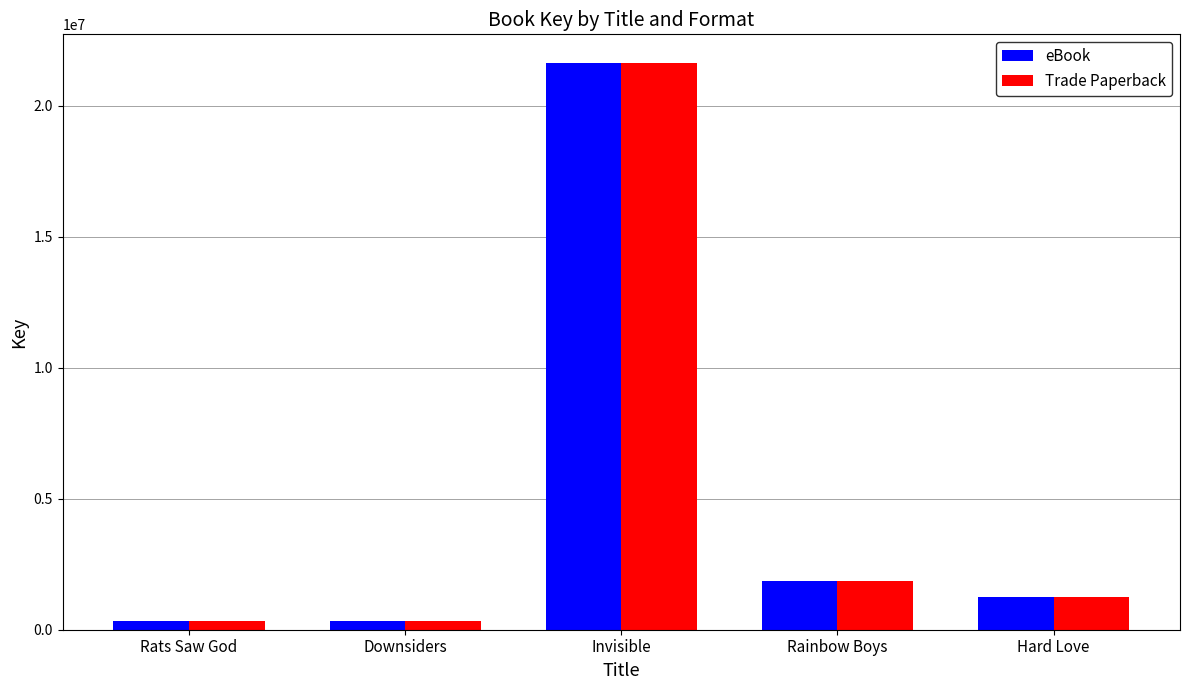

How many distinct data groups are displayed?

2